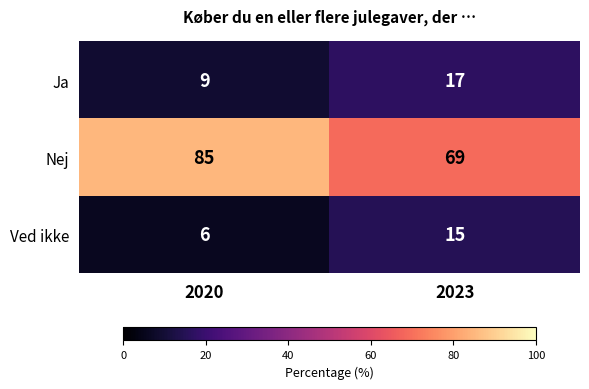

The value of Nej at 2020 is 85. True or false?

True